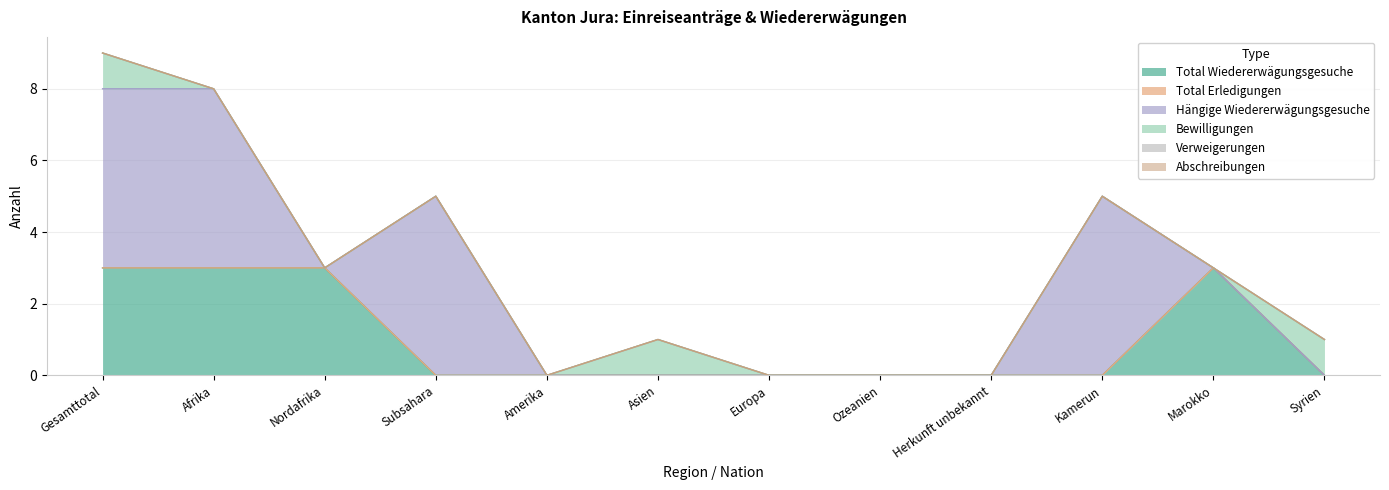

Reading right to left, what are all the values shown in this chart?

Total Wiedererwägungsgesuche: 0	3	0	0	0	0	0	0	0	3	3	3
Total Erledigungen: 0	0	0	0	0	0	0	0	0	0	0	0
Hängige Wiedererwägungsgesuche: 0	0	5	0	0	0	0	0	5	0	5	5
Bewilligungen: 1	0	0	0	0	0	1	0	0	0	0	1
Verweigerungen: 0	0	0	0	0	0	0	0	0	0	0	0
Abschreibungen: 0	0	0	0	0	0	0	0	0	0	0	0